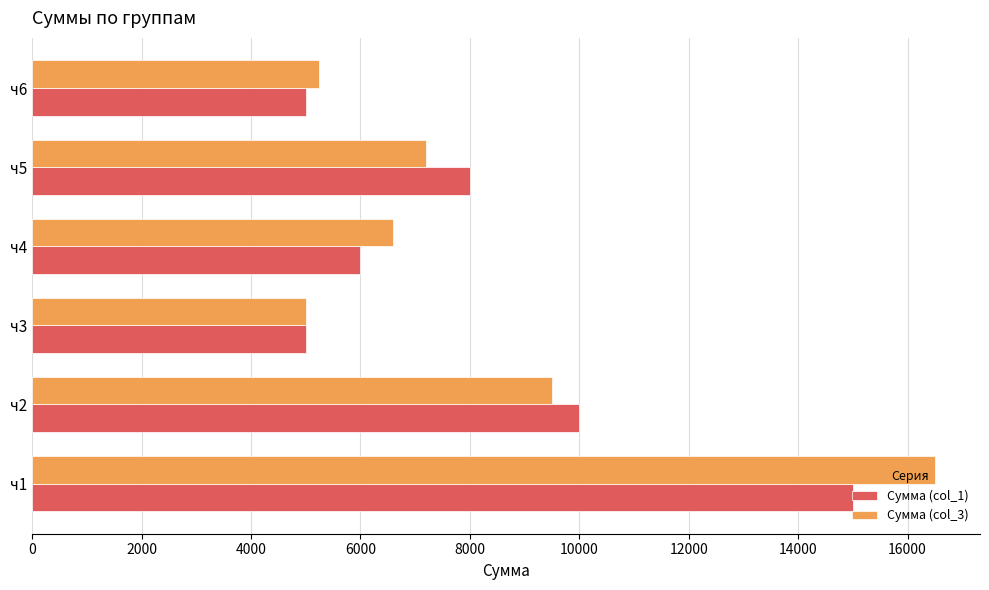

Is the value of Сумма (col_3) at ч6 greater than the value of Сумма (col_1) at ч2?

No